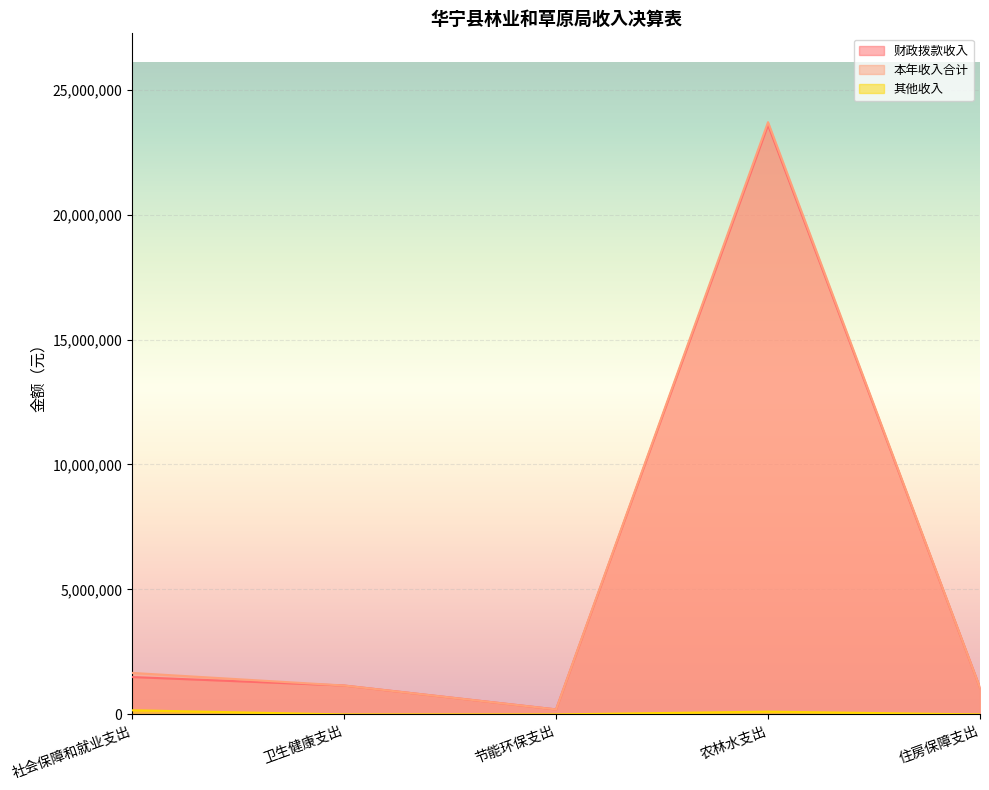

How many interior local valleys does the 本年收入合计 series have?

1